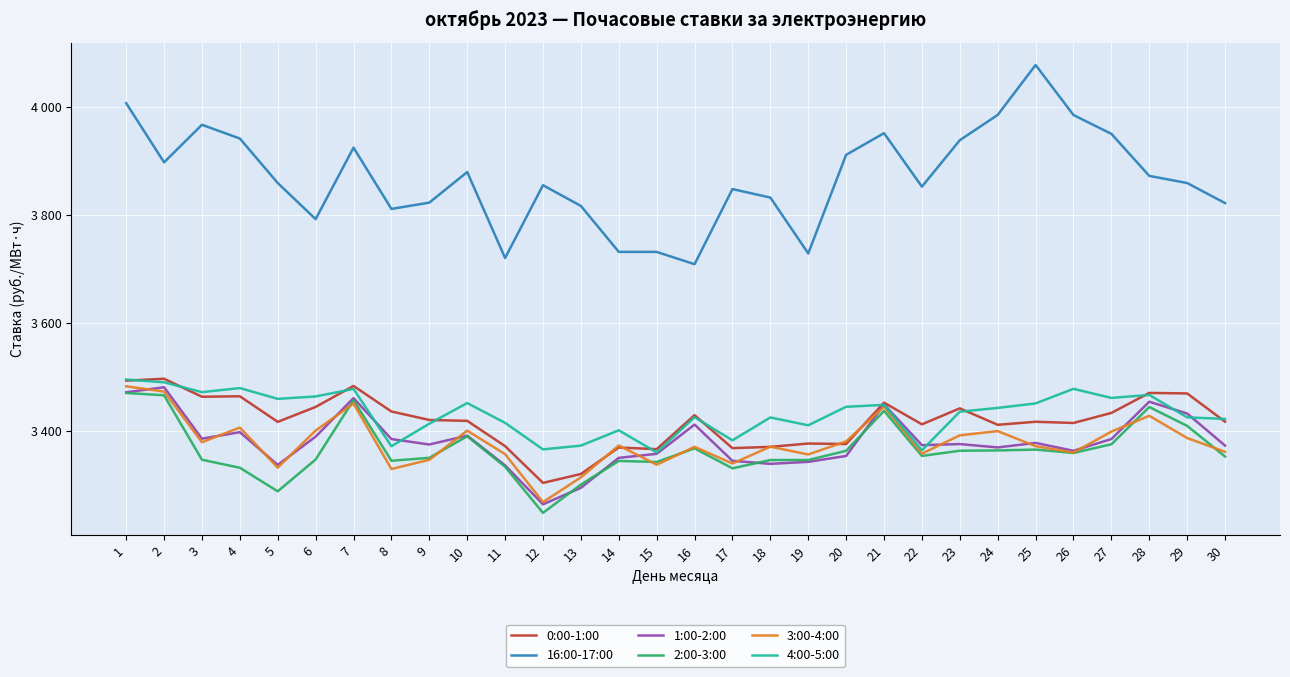

True or false: 4:00-5:00 and 16:00-17:00 cross at least once.

False